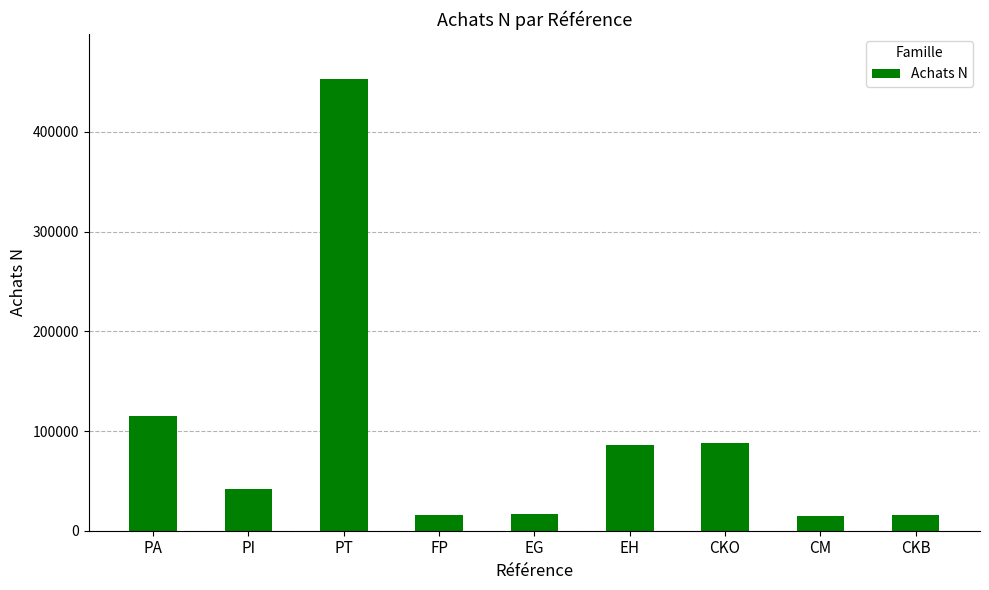

How many categories are shown in the chart?

9